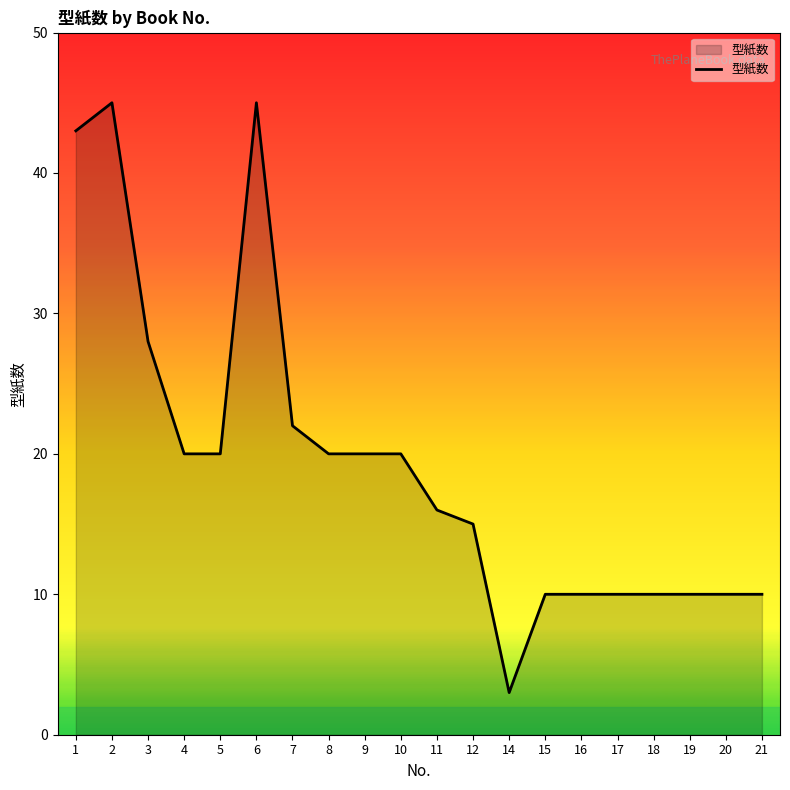

What is the change in value from 2 to 11?

-29